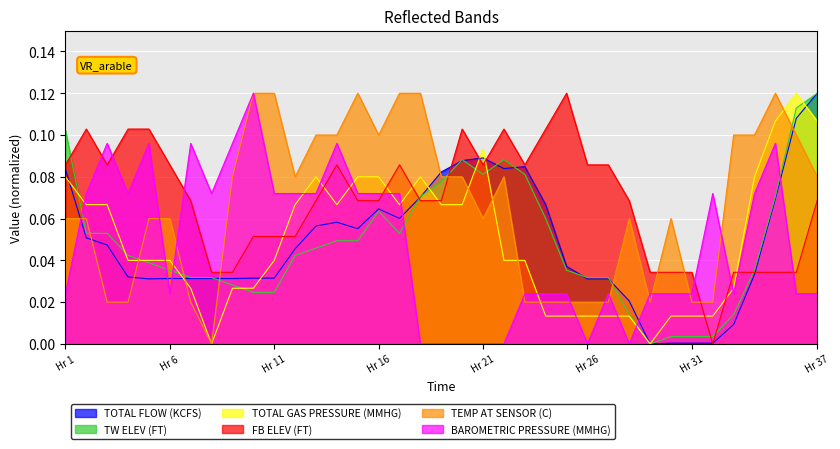

How many times do TOTAL GAS PRESSURE (MMHG) and BAROMETRIC PRESSURE (MMHG) cross each other?

14